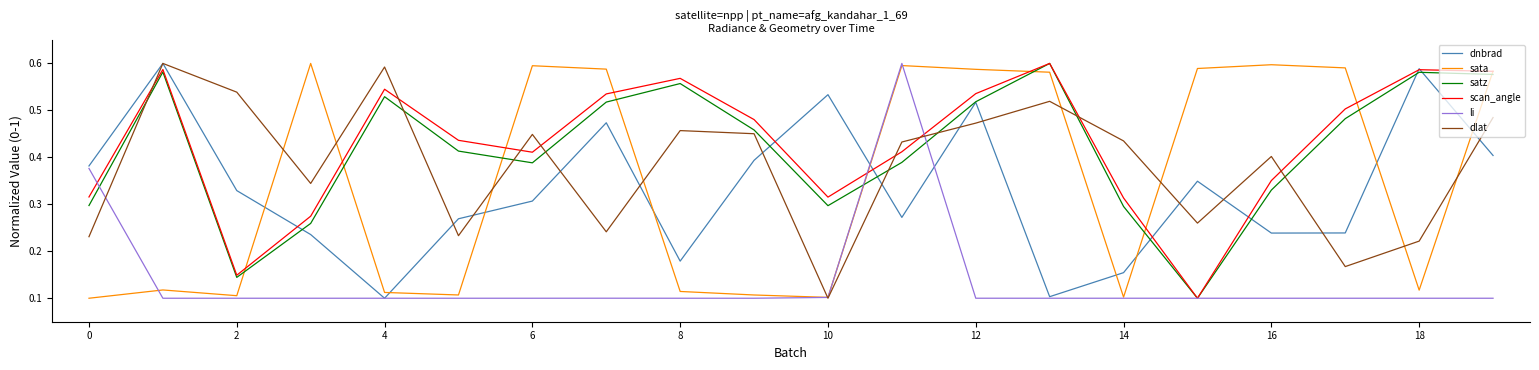

True or false: dlat and satz intersect in this chart.

True